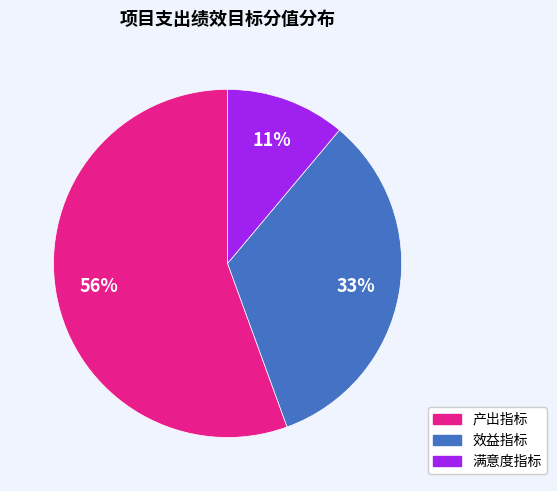

To the nearest percent, what is the combined percentage of 产出指标 and 满意度指标?

67%